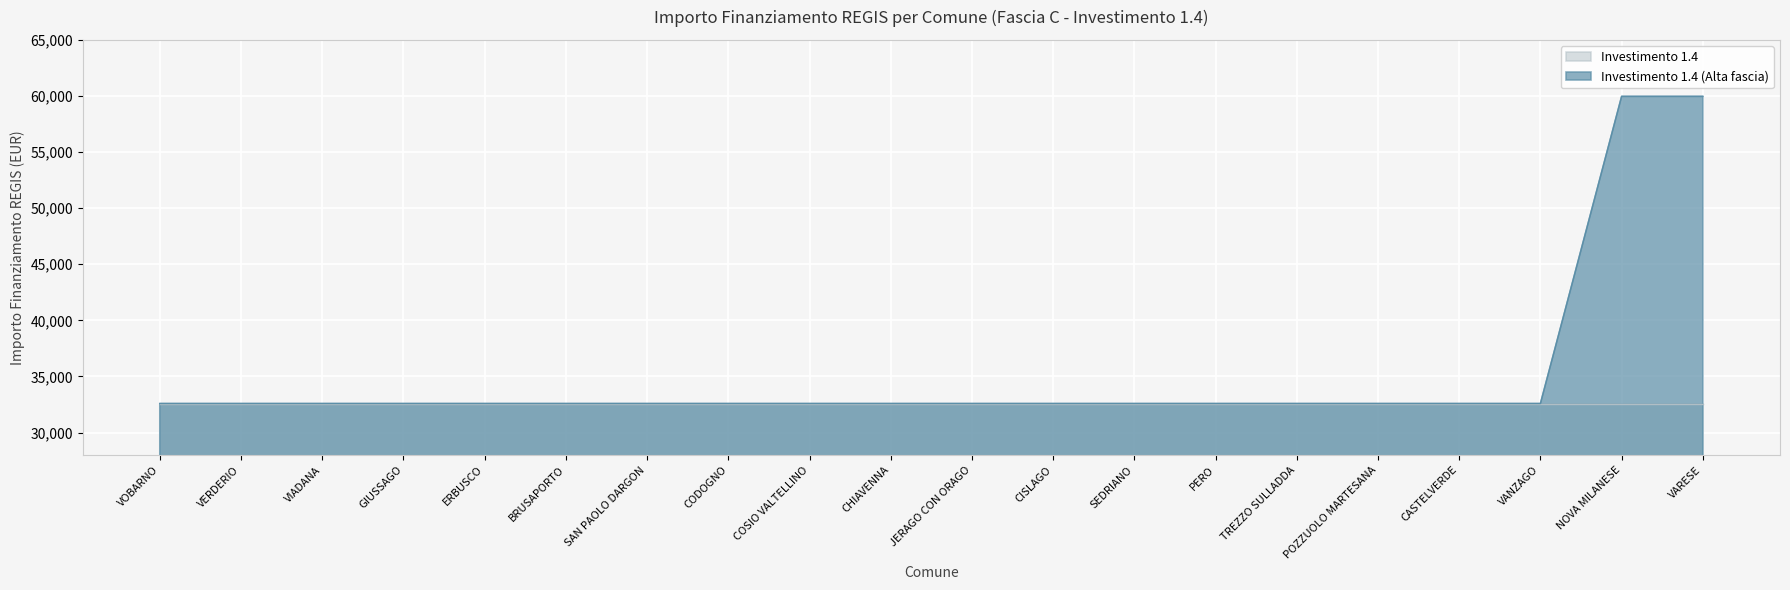

How many data points does each series have?

20